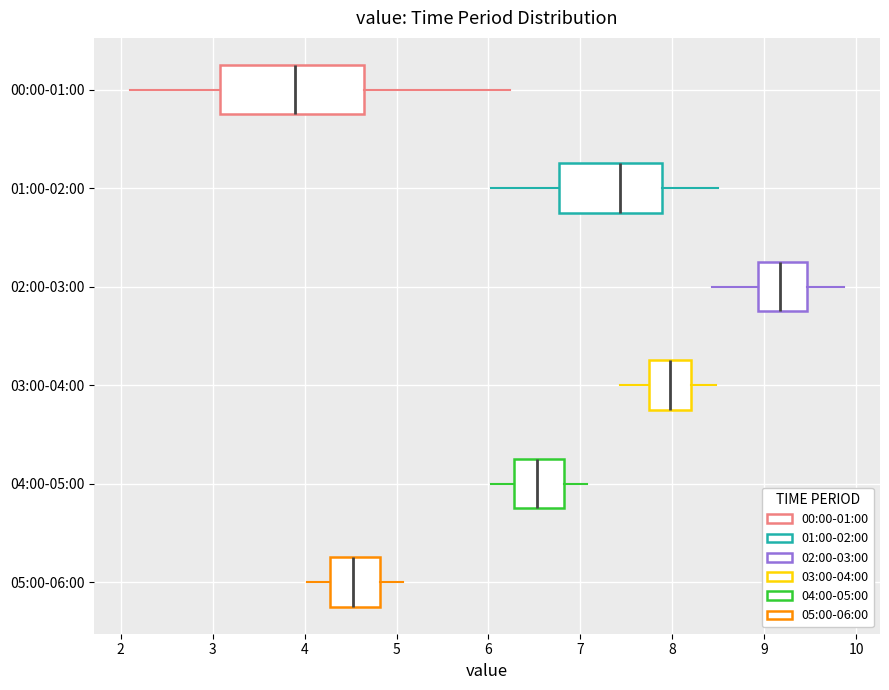

Reading bottom to top, transcribe this box plot: for each box, give where its median line is, the range the box spans, and where its two whiskers end, as read against the x-axis. The values are not printed on the chart, so give them approximately, as read against the axis.

05:00-06:00: median 4.5, box 4.3 to 4.8, whiskers 4.0 to 5.1
04:00-05:00: median 6.5, box 6.3 to 6.8, whiskers 6.0 to 7.1
03:00-04:00: median 8.0, box 7.8 to 8.2, whiskers 7.4 to 8.5
02:00-03:00: median 9.2, box 8.9 to 9.5, whiskers 8.4 to 9.9
01:00-02:00: median 7.4, box 6.8 to 7.9, whiskers 6.0 to 8.5
00:00-01:00: median 3.9, box 3.1 to 4.7, whiskers 2.1 to 6.2